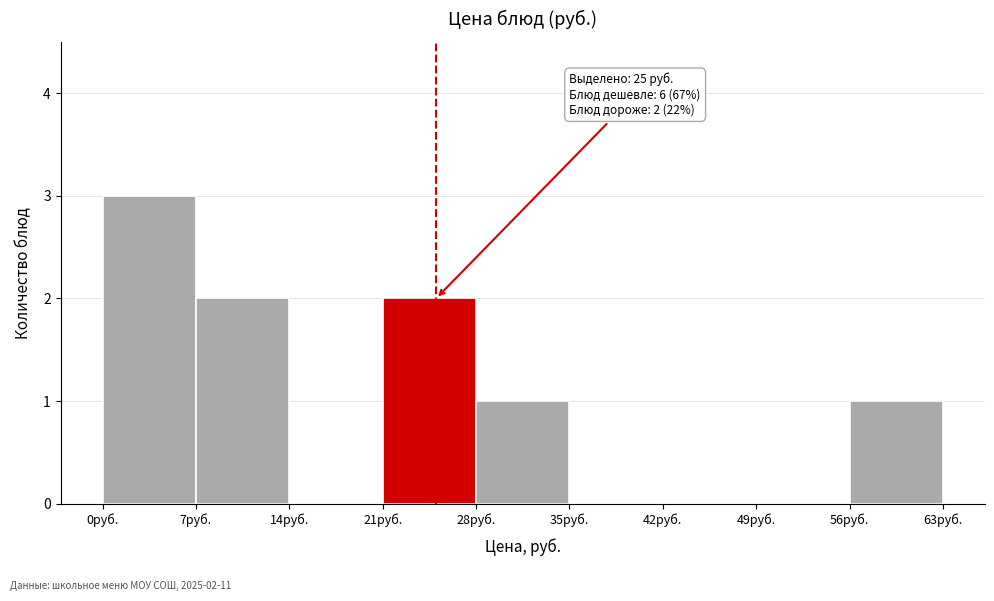

Over which range of the x-axis is the bar tallest?

0 to 7